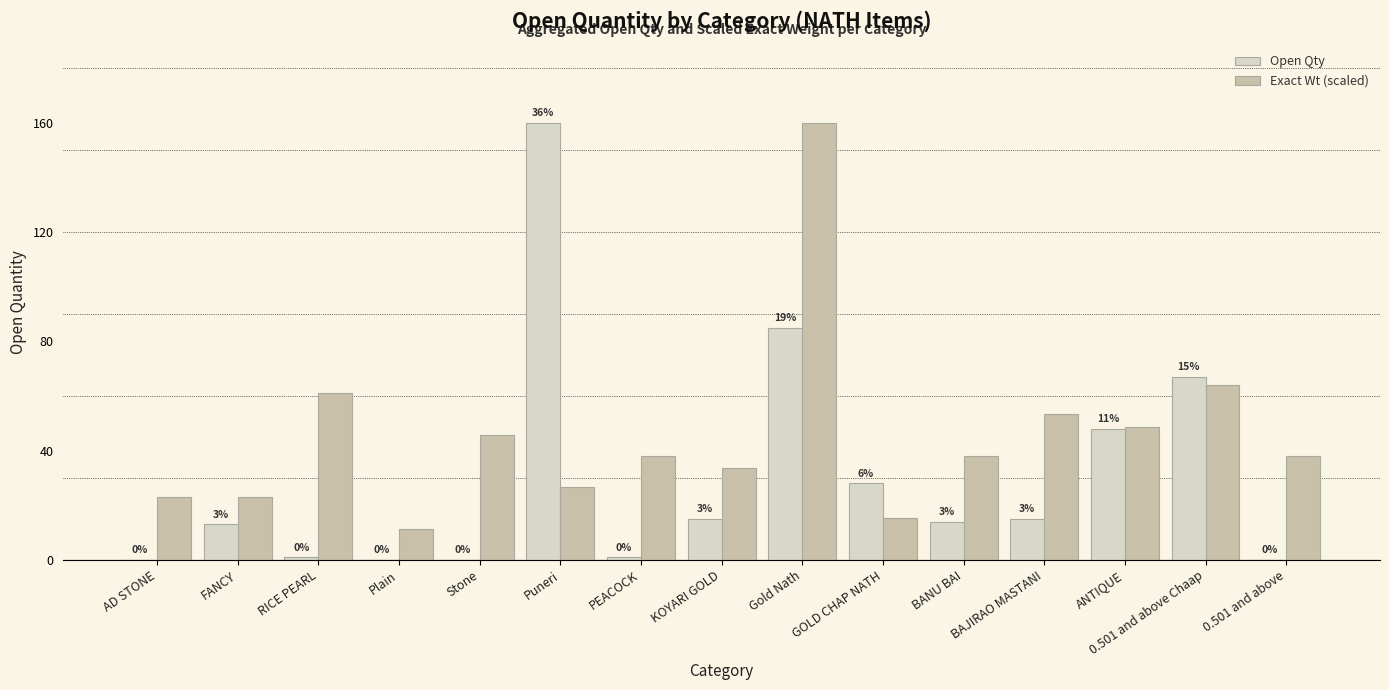

What is the spread (max minus min) of values at AD STONE?

22.9